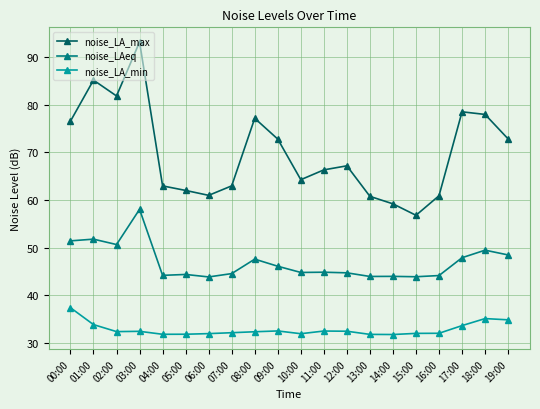

Is it true that noise_LA_max equals 63.0 at 07:00?

True